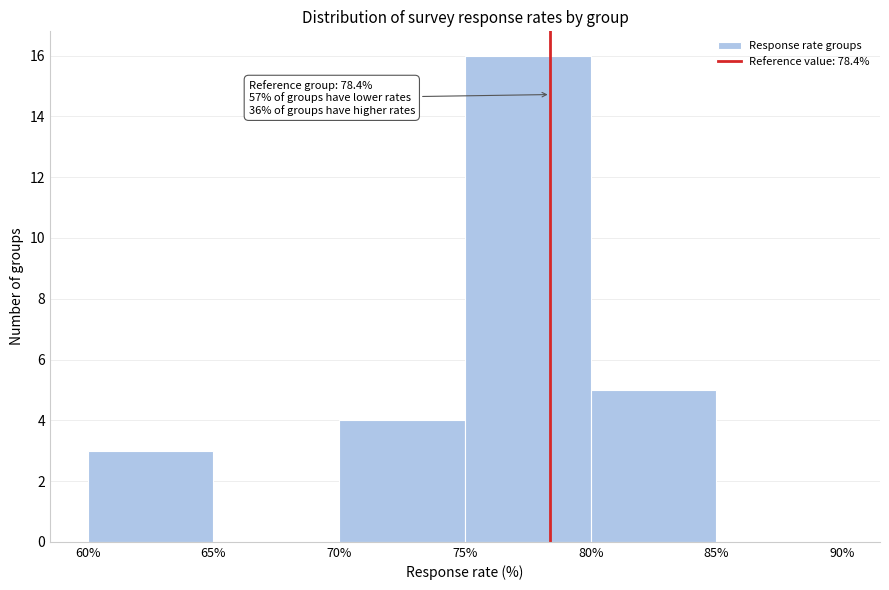

Which range on the x-axis has the tallest bar?

75% to 80%